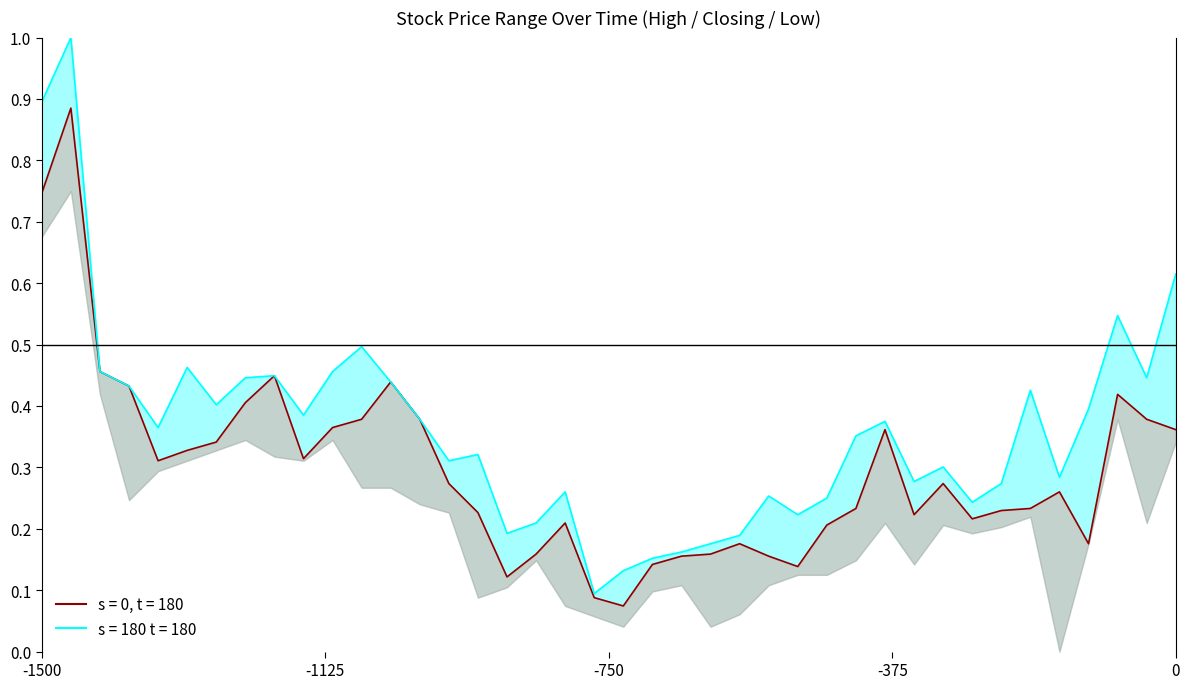

True or false: Closing and High intersect in this chart.

False